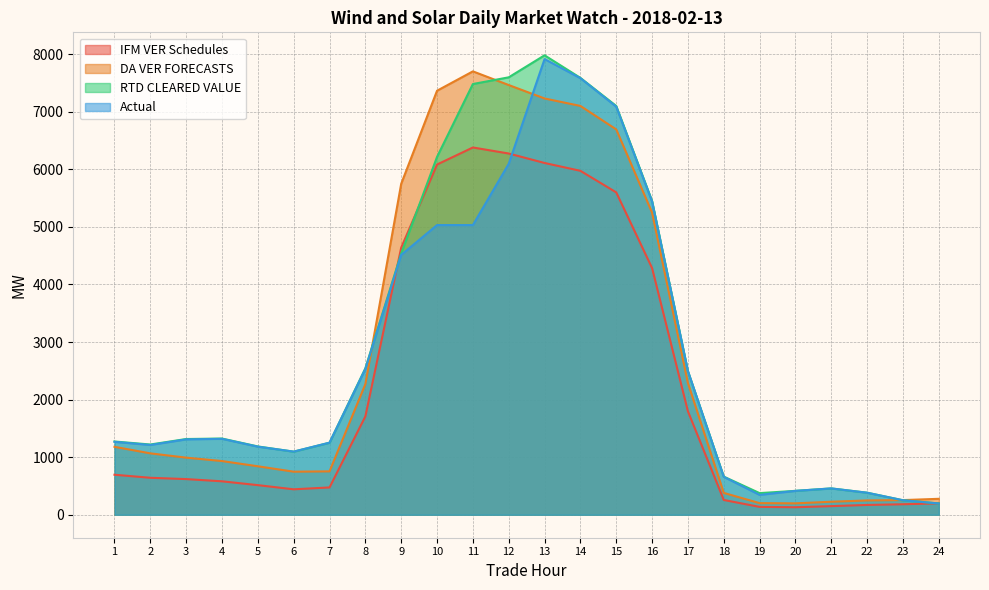

At which category is the sum across all series the highest?

13